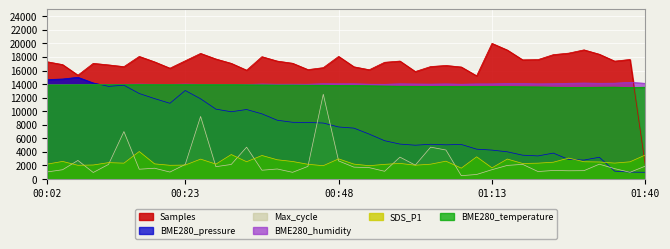

How many times do BME280_humidity and Samples cross each other?

1